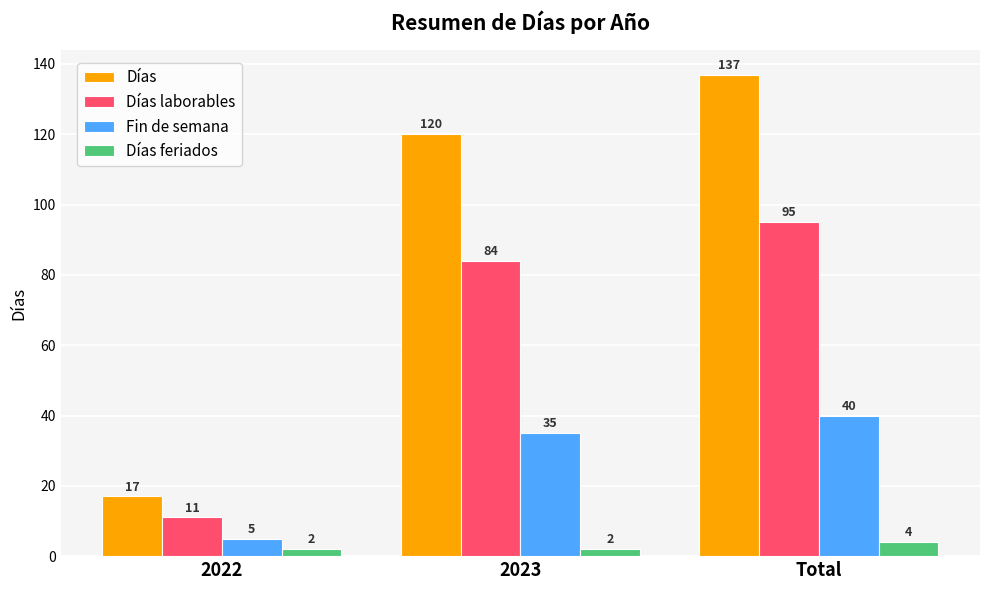

What is the total value across all series at 2023?

241